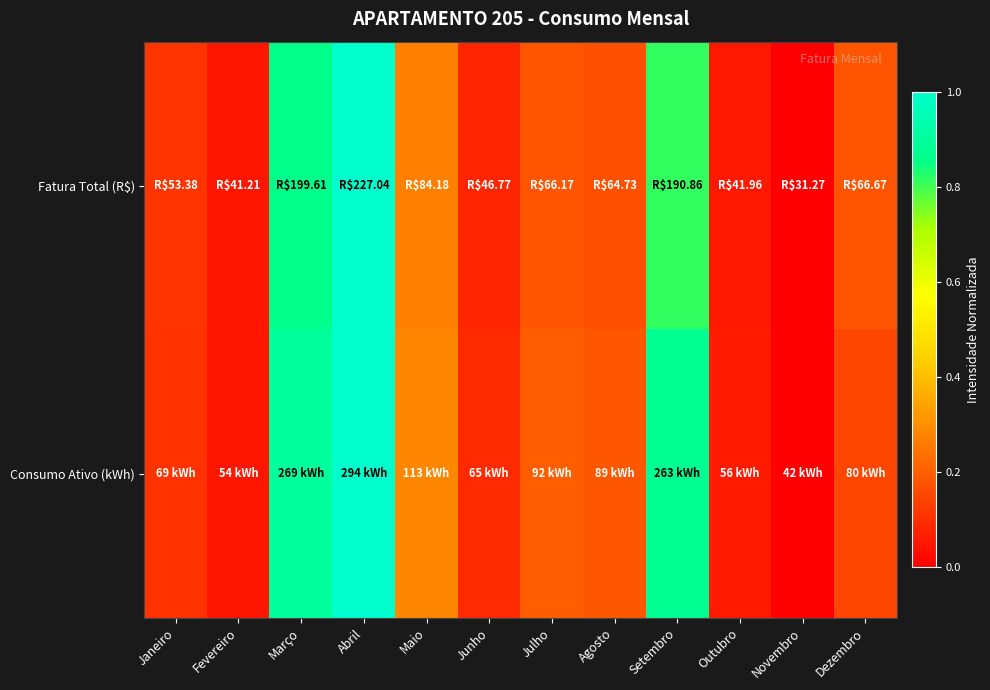

At which category does the chart reach its peak across all series?

Abril